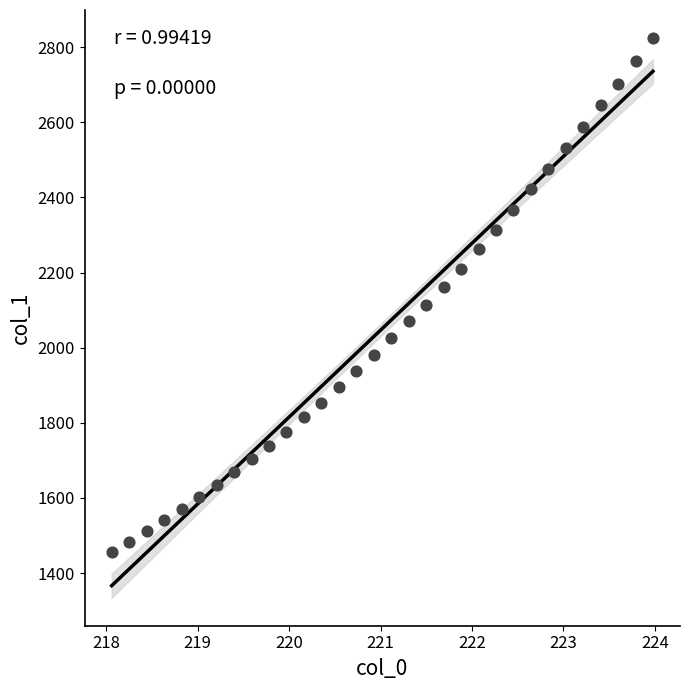

What is the range of X values (max minus min)?

5.9